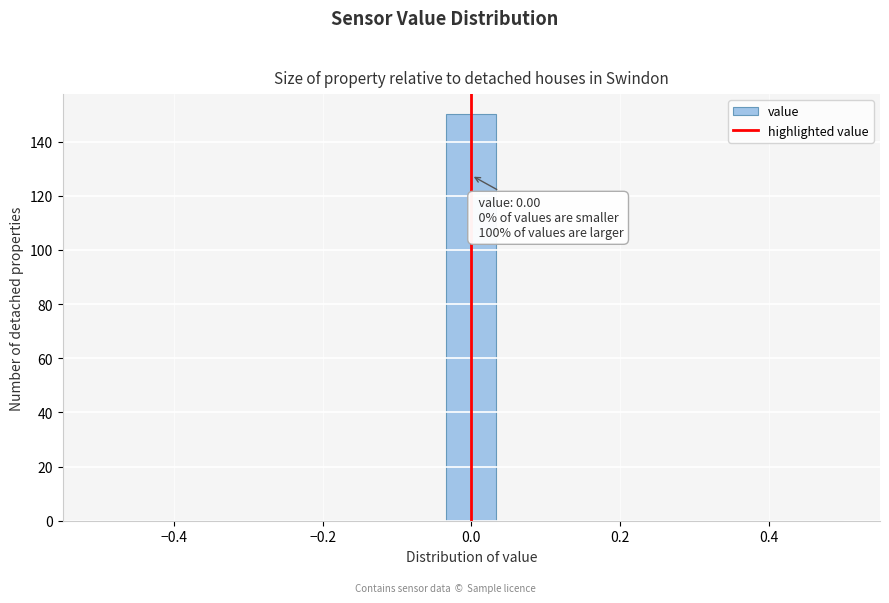

Read against the x-axis, roughly where is the centre of the tallest bar?

0.00